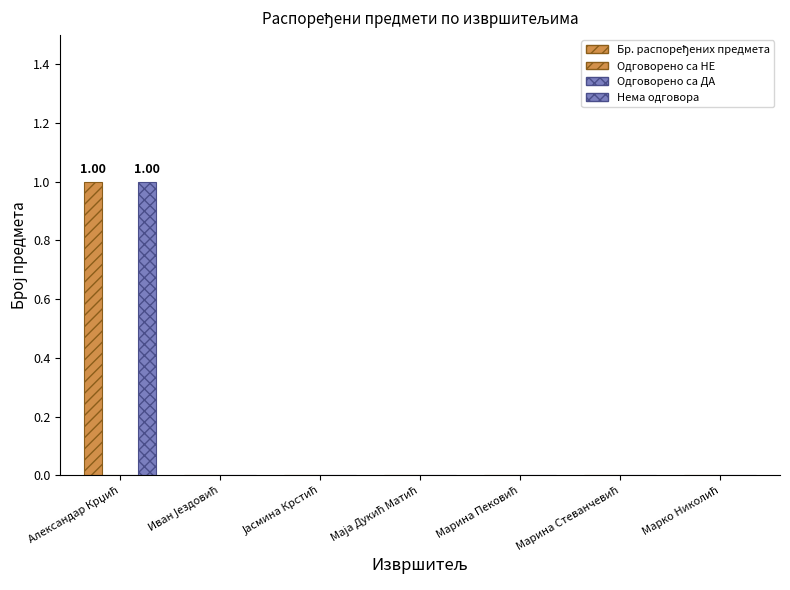

Is it true that Одговорено са НЕ equals 0 at Јасмина Крстић?

True